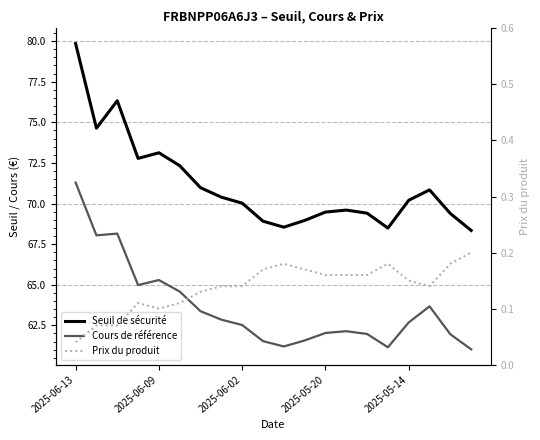

How many values in the Cours de référence series are below 62?

7